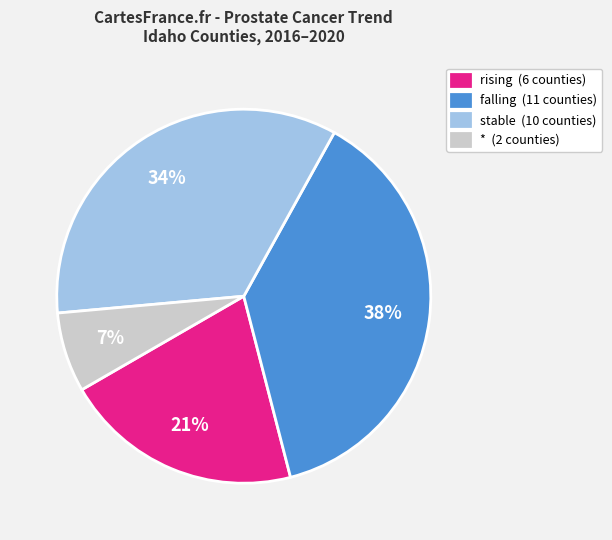

How many segments does this pie chart have?

4